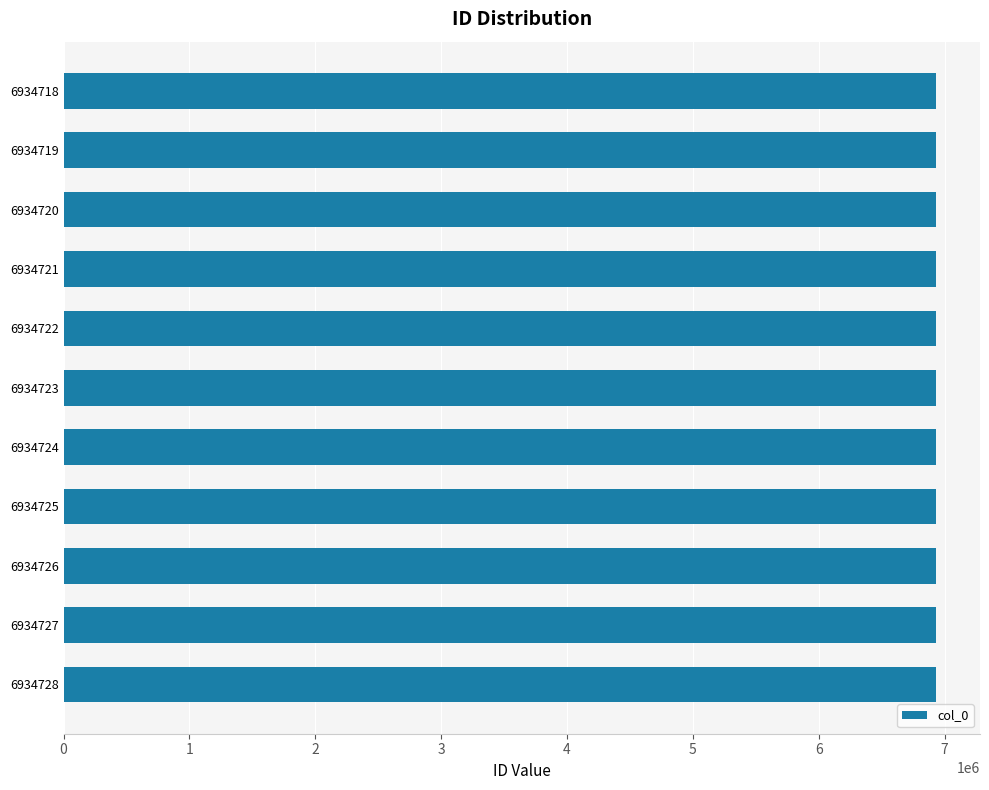

What is the sum of all values?

76281953